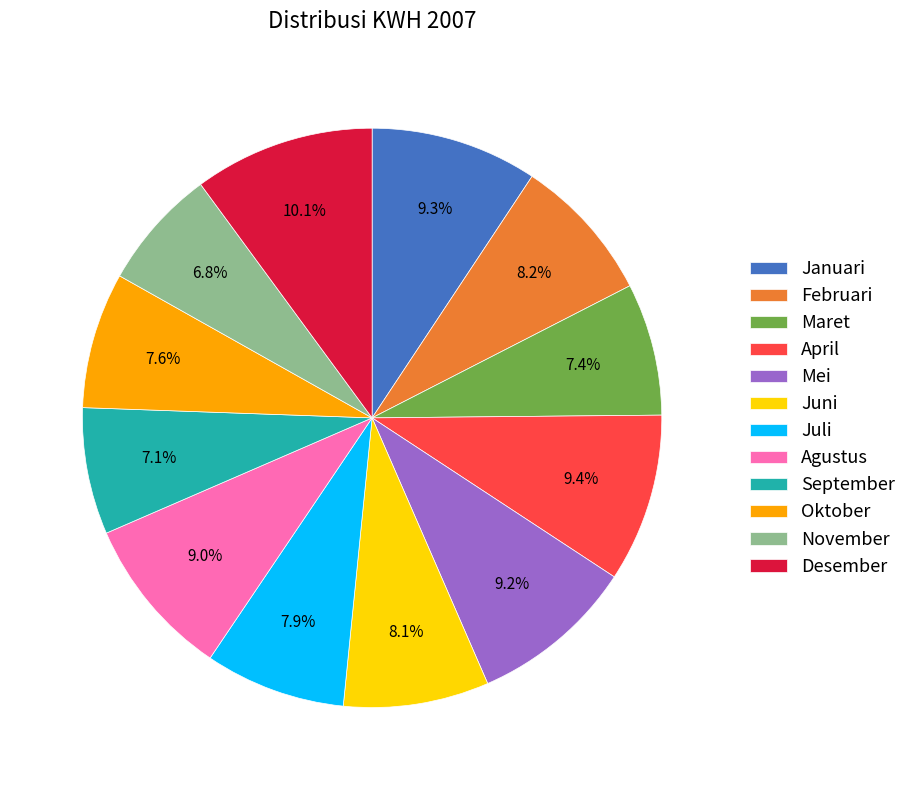

What is the largest slice in the pie chart?

Desember